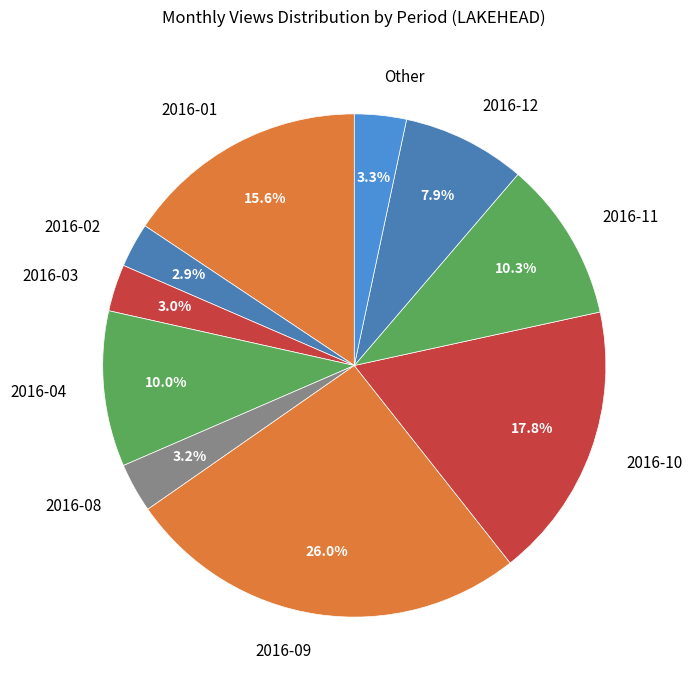

Combined, what portion of the pie is Other and 2016-02?

6.2%